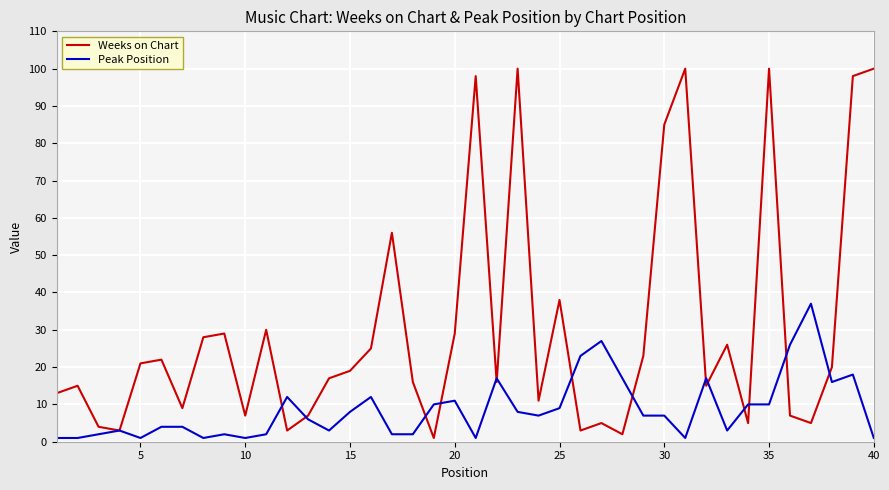

What is the maximum value shown in the chart?

100